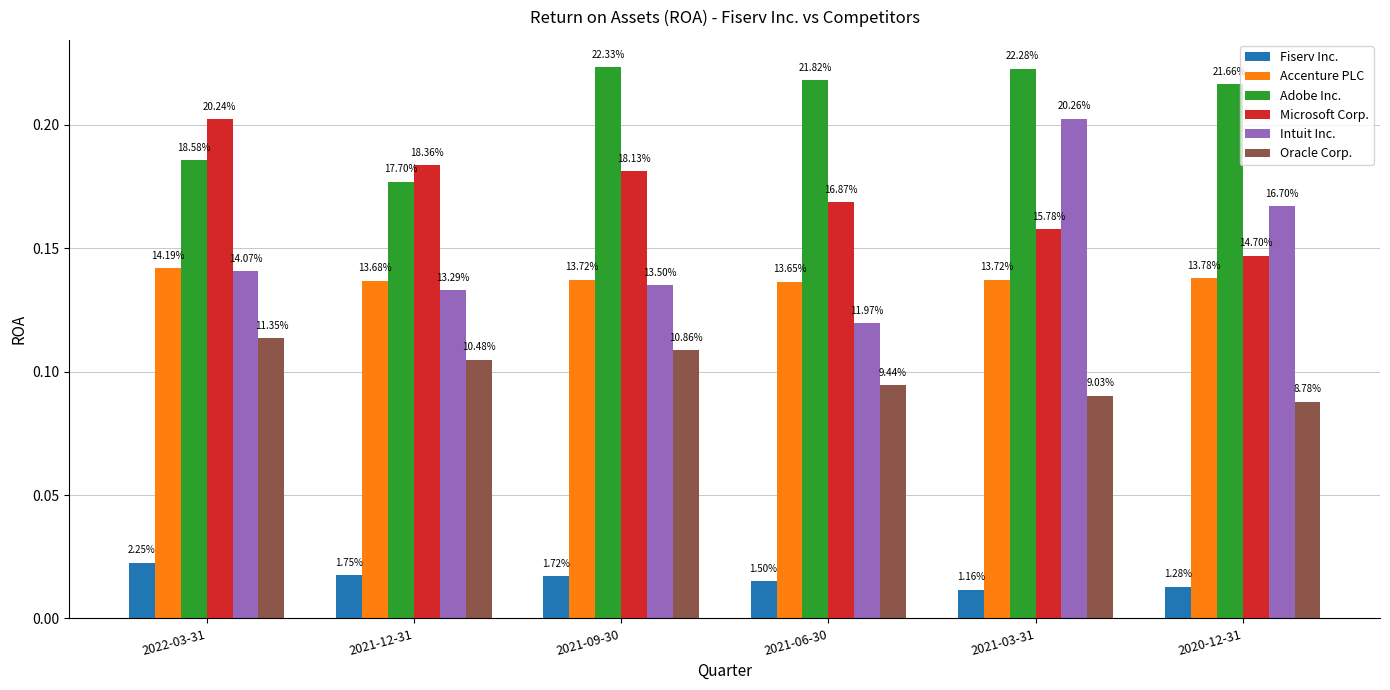

How many groups of bars are there?

6